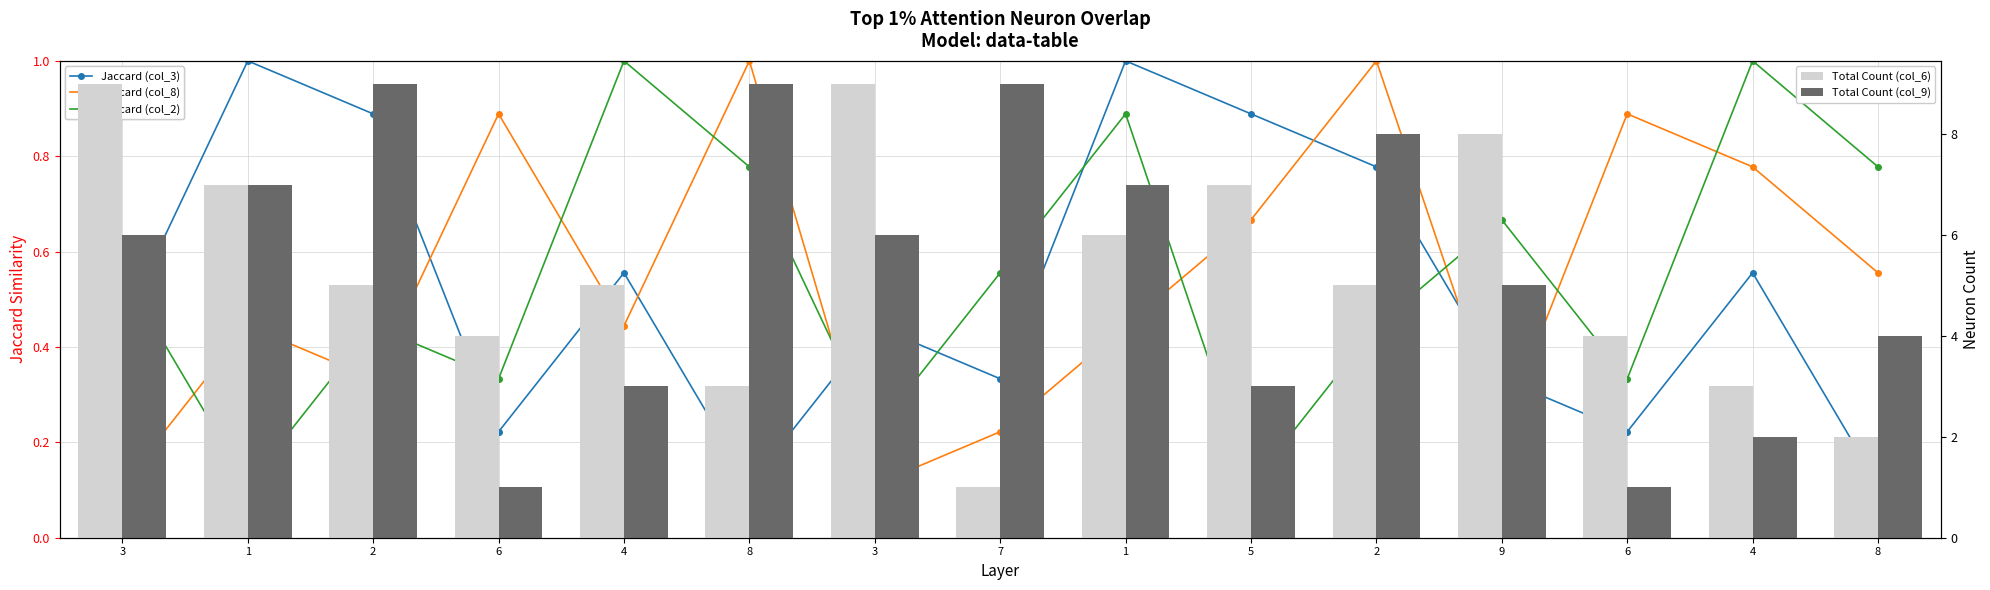

Count the number of data series in this chart.

5